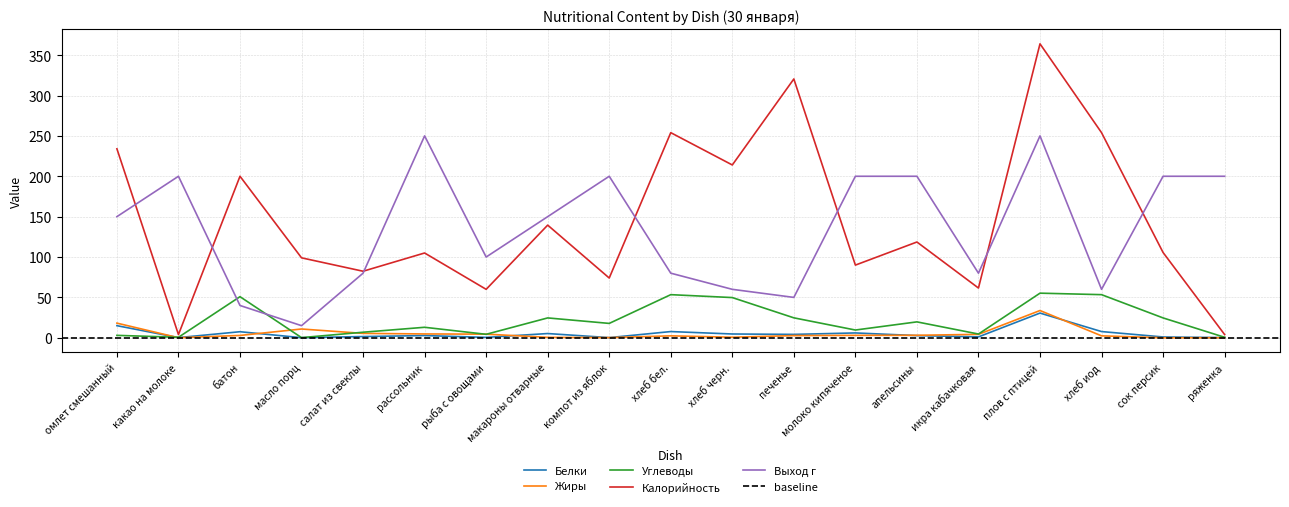

True or false: Углеводы and Калорийность cross at least once.

False